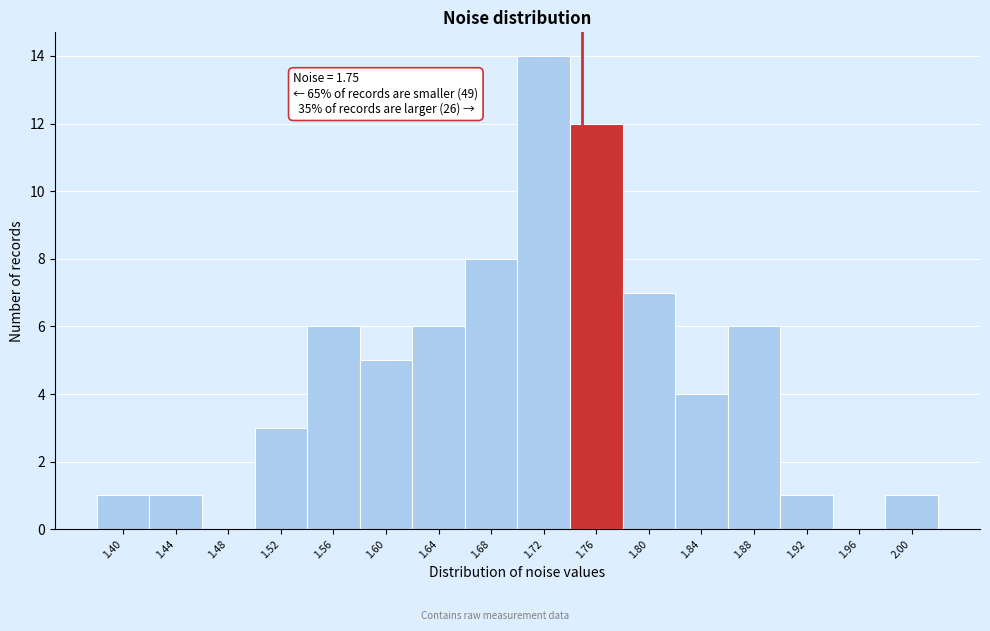

Which range on the x-axis has the tallest bar?

1.70 to 1.74